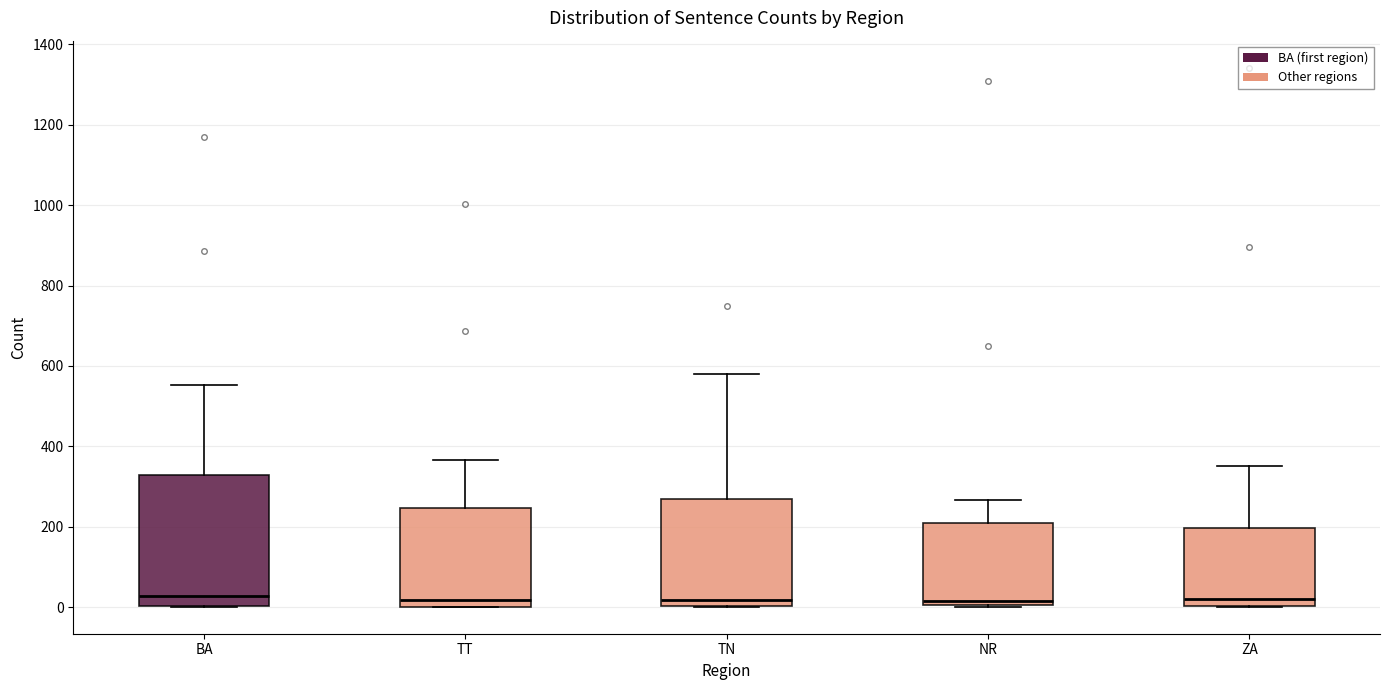

Comparing the boxes themselves (not the whiskers), which one is the tallest?

BA